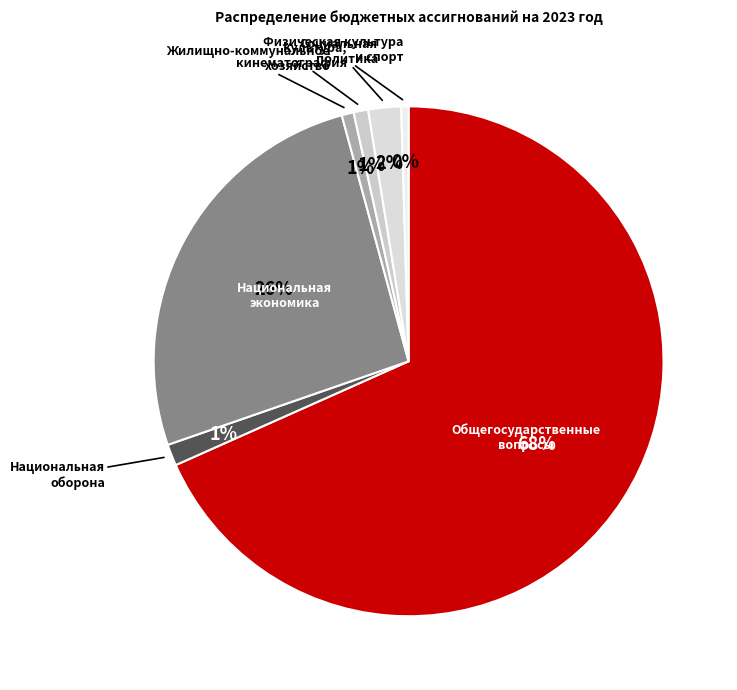

To the nearest percent, what is the average slice percentage?

14%